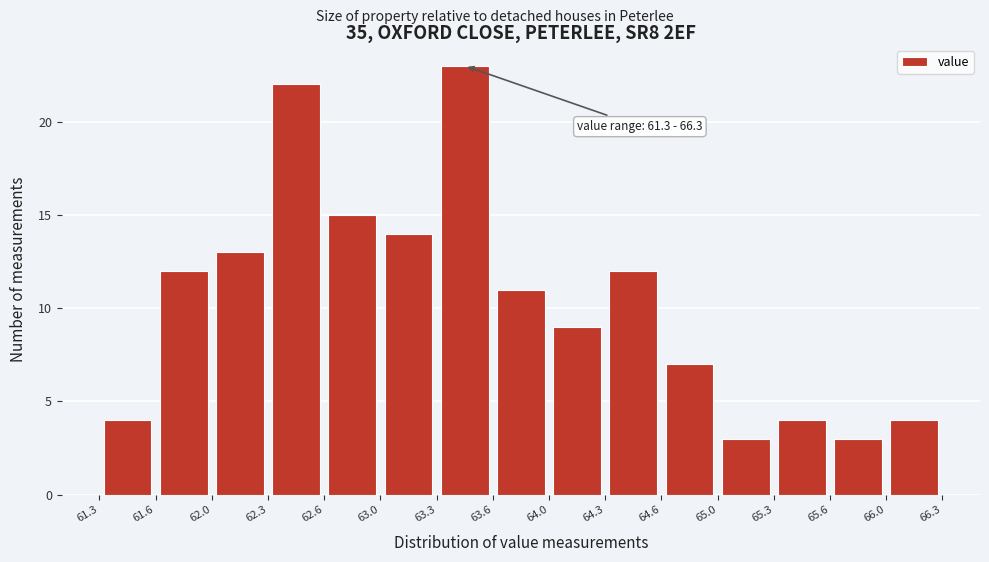

Over which range of the x-axis is the bar tallest?

63.3 to 63.6